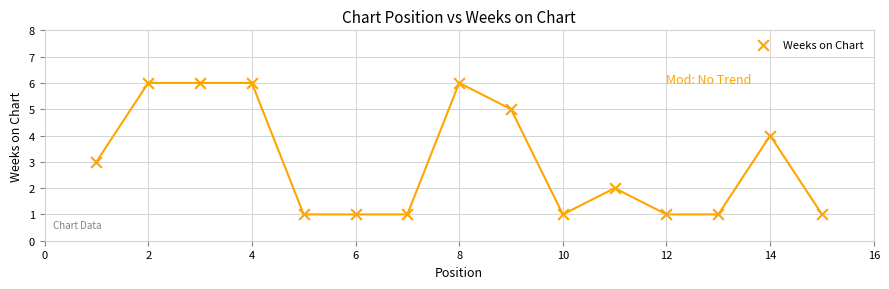

What is the range of Y values (max minus min)?

5